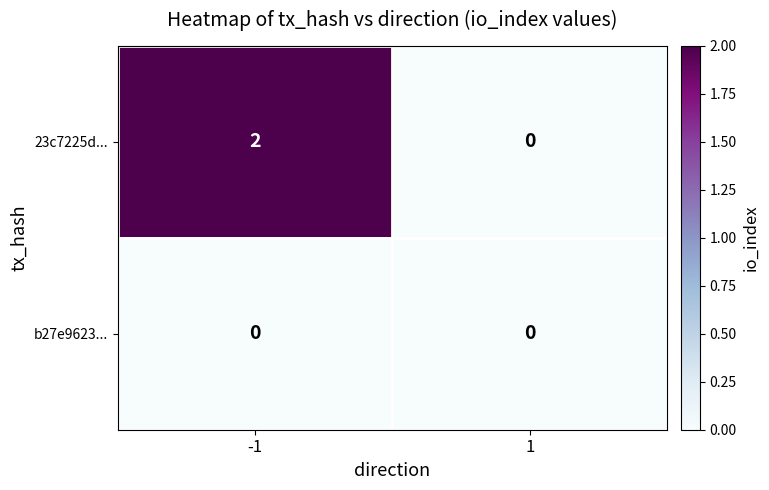

List the series in order of their peak value, highest first.

23c7225d..., b27e9623...